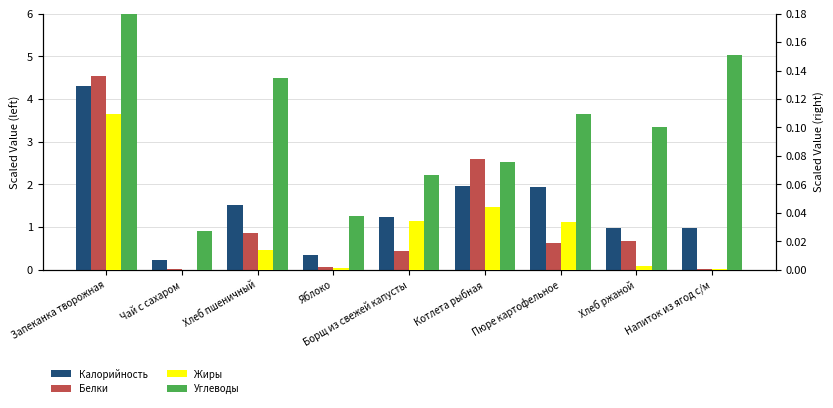

True or false: Белки has a value of 0.6 at Хлеб пшеничный.

False